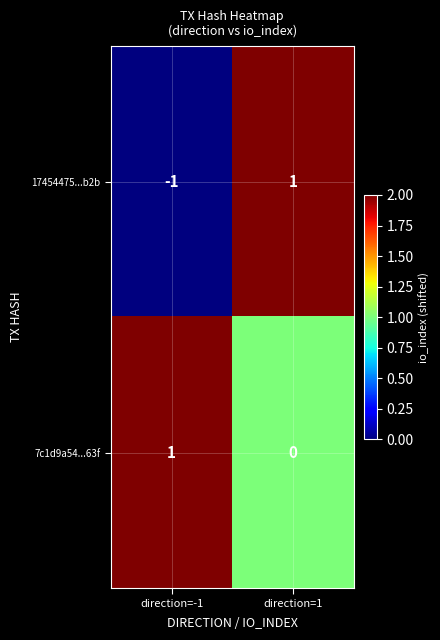

Rank the series by their average value, from highest to lowest.

7c1d9a54...63f, 17454475...b2b